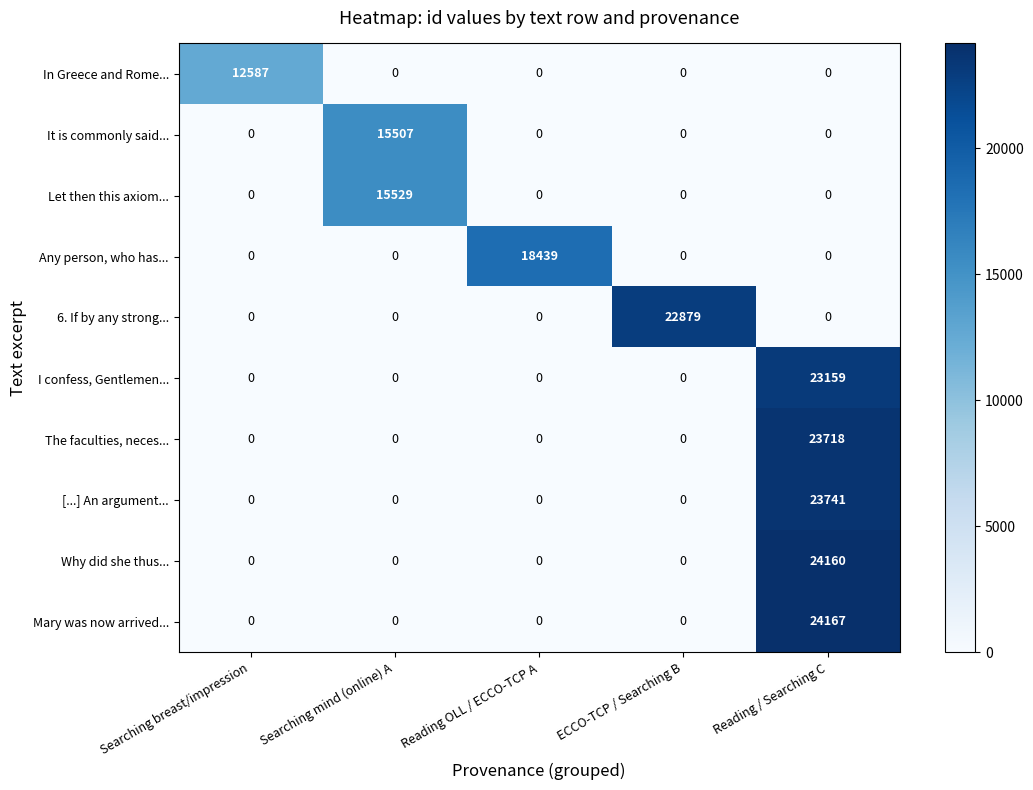

Between Reading OLL / ECCO-TCP A and Reading / Searching C, which series saw the biggest shift?

Mary was now arrived...